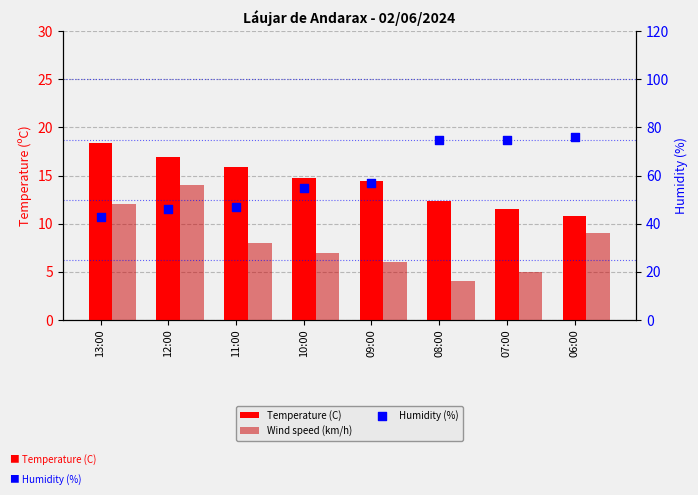

Which series has the largest total across all categories?

Humidity (%)